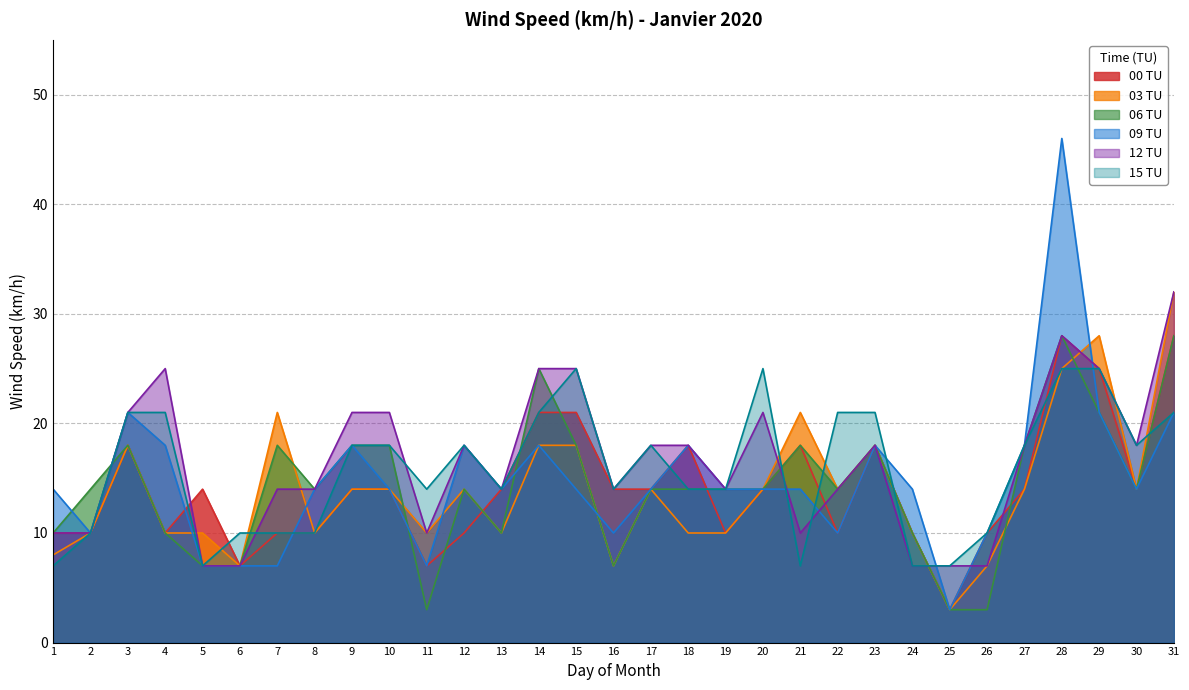

Which category has the lowest value in the 12 TU series?

5